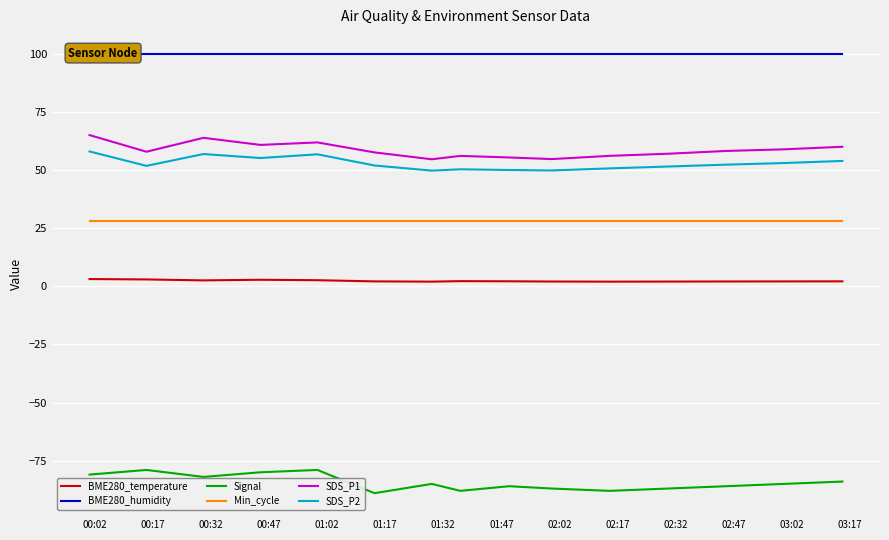

True or false: SDS_P2 and Signal intersect in this chart.

False